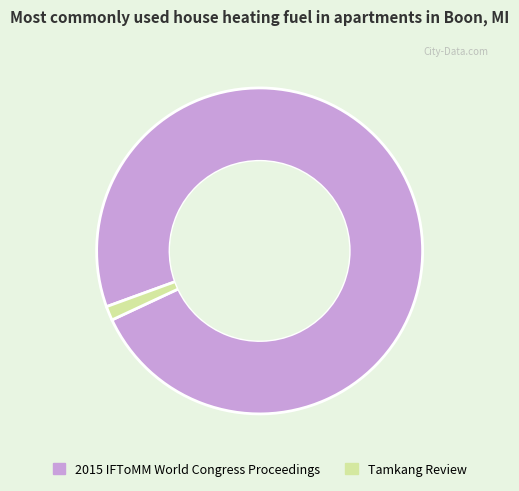

What is the smallest slice in the pie chart?

Tamkang Review